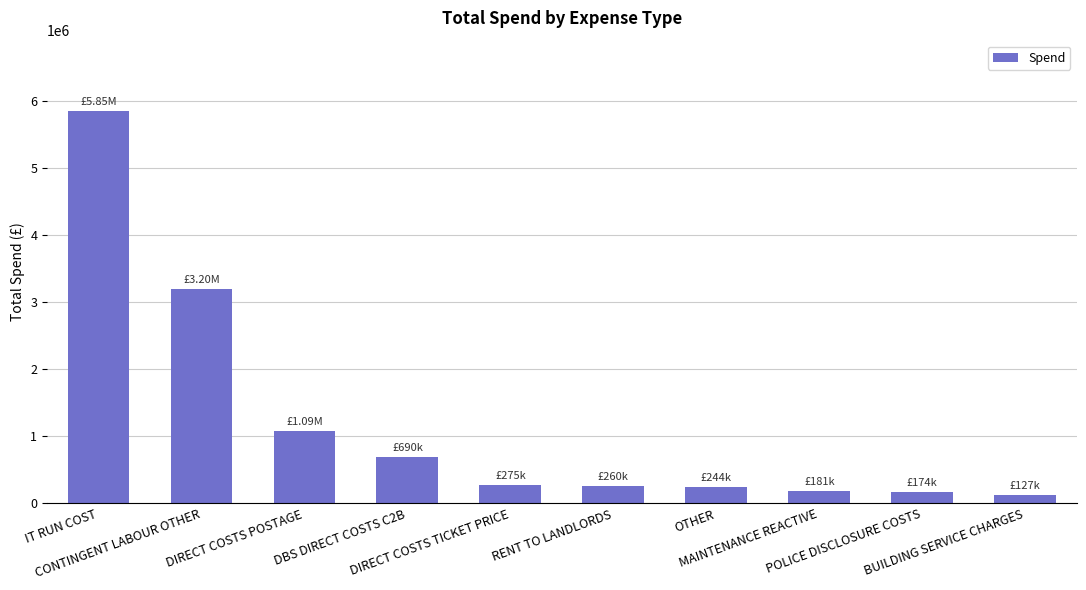

Count the number of categories in the chart.

10